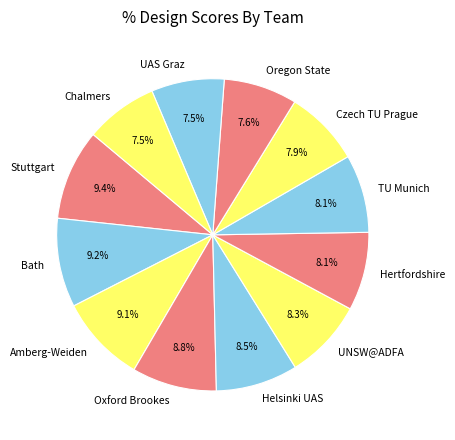

Which has a higher value, TU Munich or Bath?

Bath